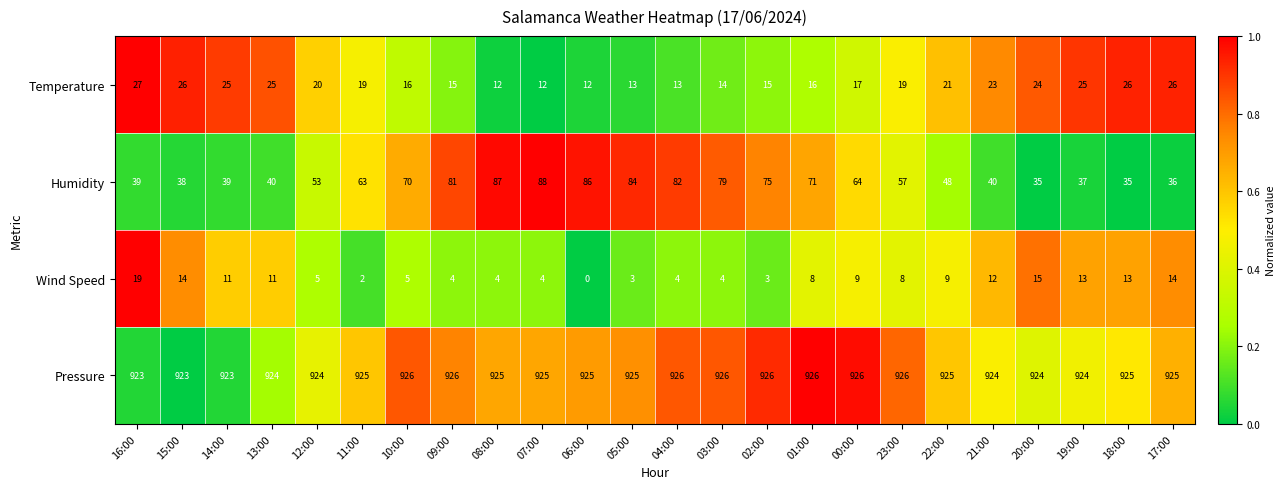

At which category does the chart reach its minimum across all series?

06:00